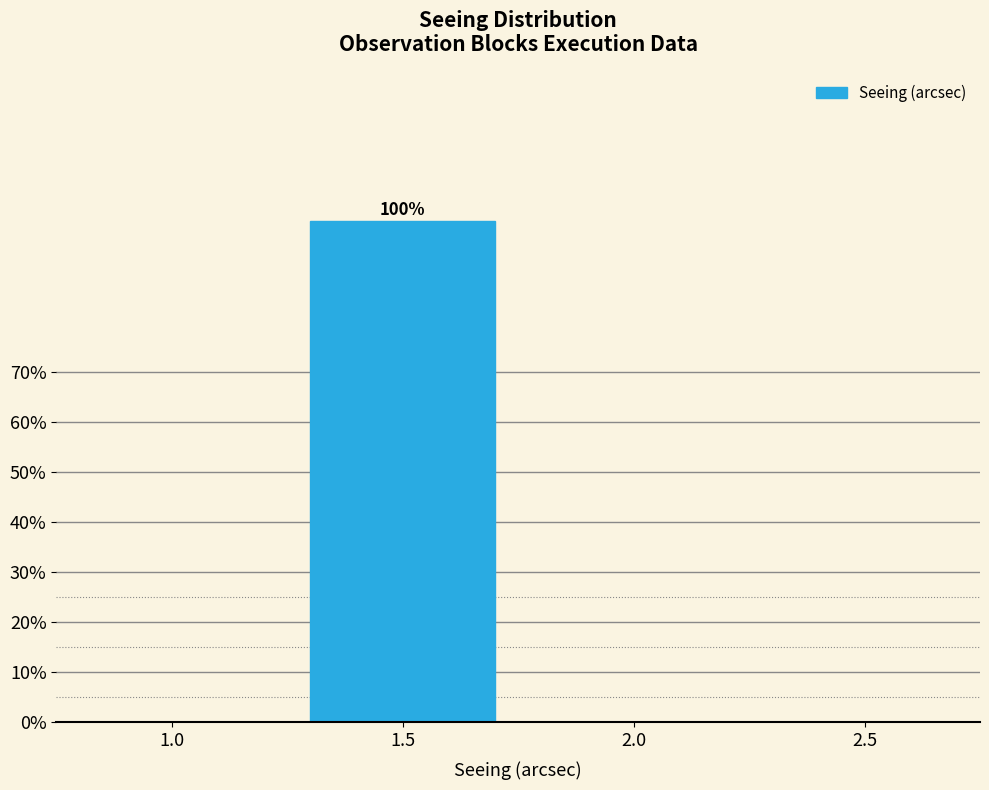

Reading right to left, what are all the values shown in this chart?

2.5=0	2.0=0	1.5=100	1.0=0